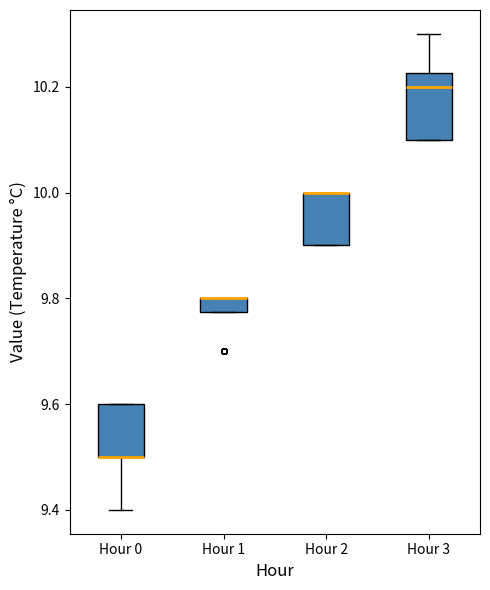

Which box is the tallest, from its lower edge to its upper edge?

Hour 3